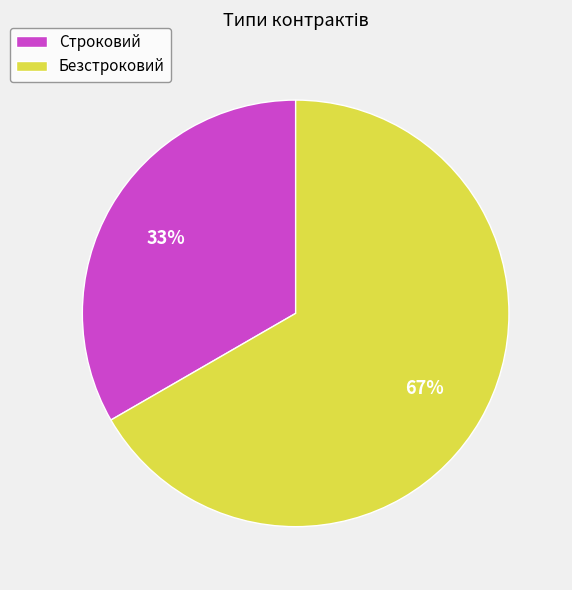

To the nearest percent, what is the average slice percentage?

50%